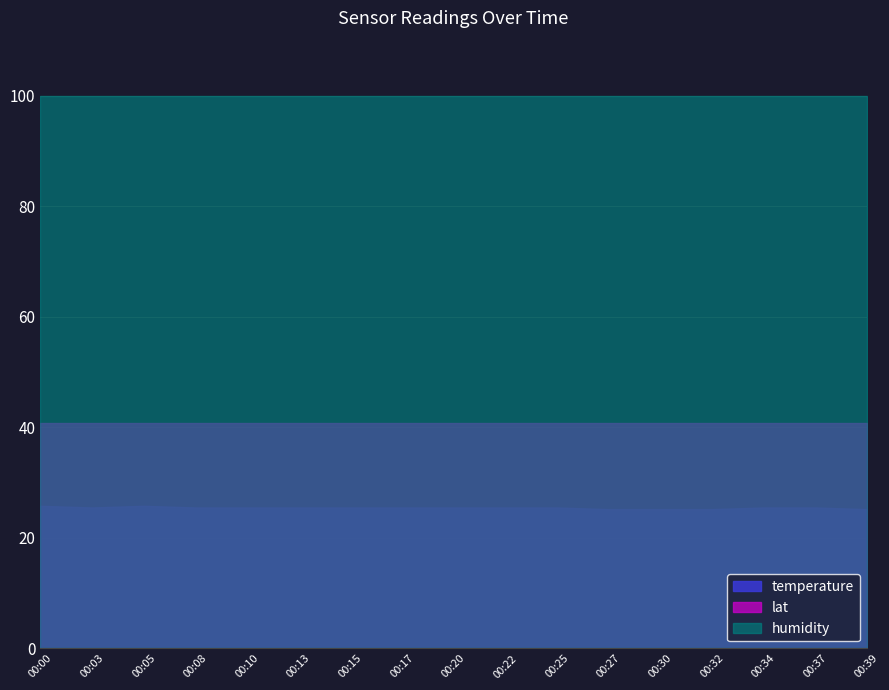

True or false: humidity and temperature cross at least once.

False